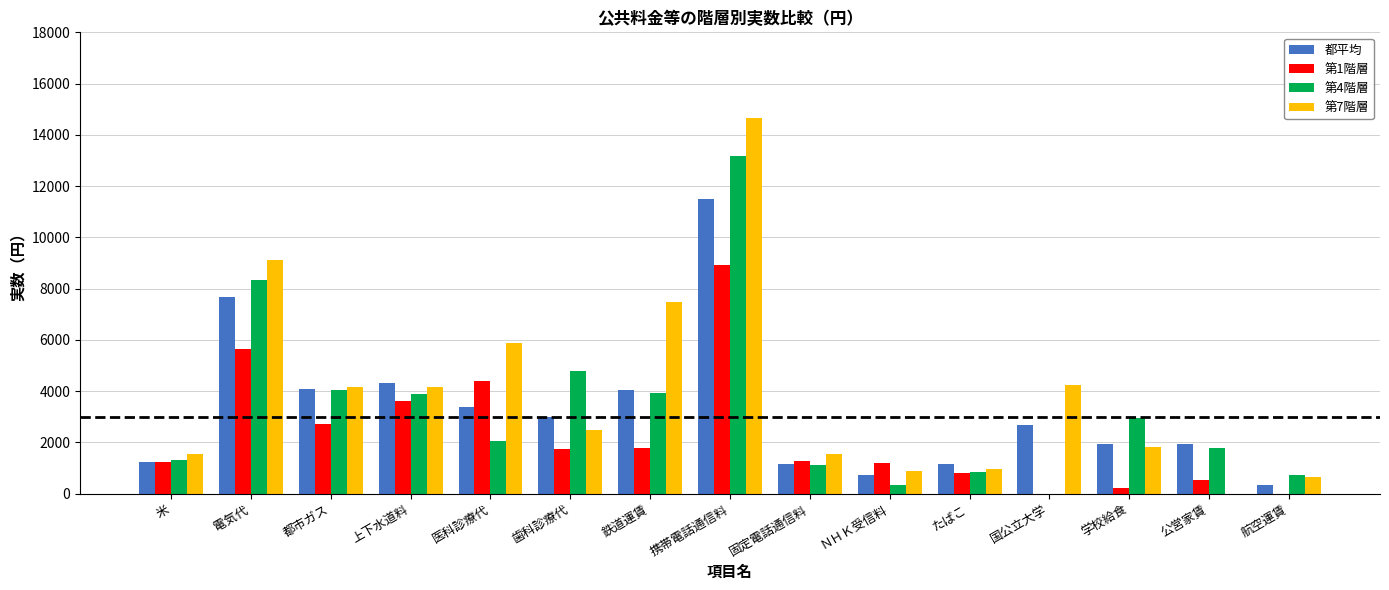

What is the maximum value shown in the chart?

14677